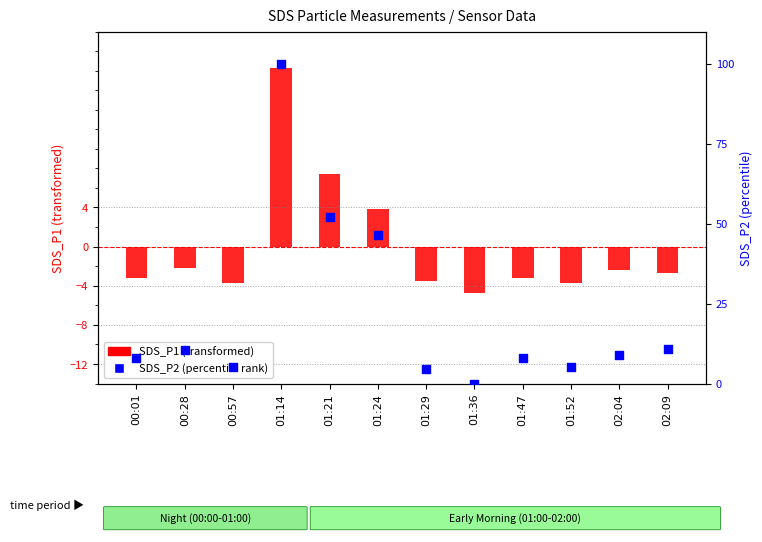

Which series has the largest total across all categories?

SDS_P2 (percentile rank)